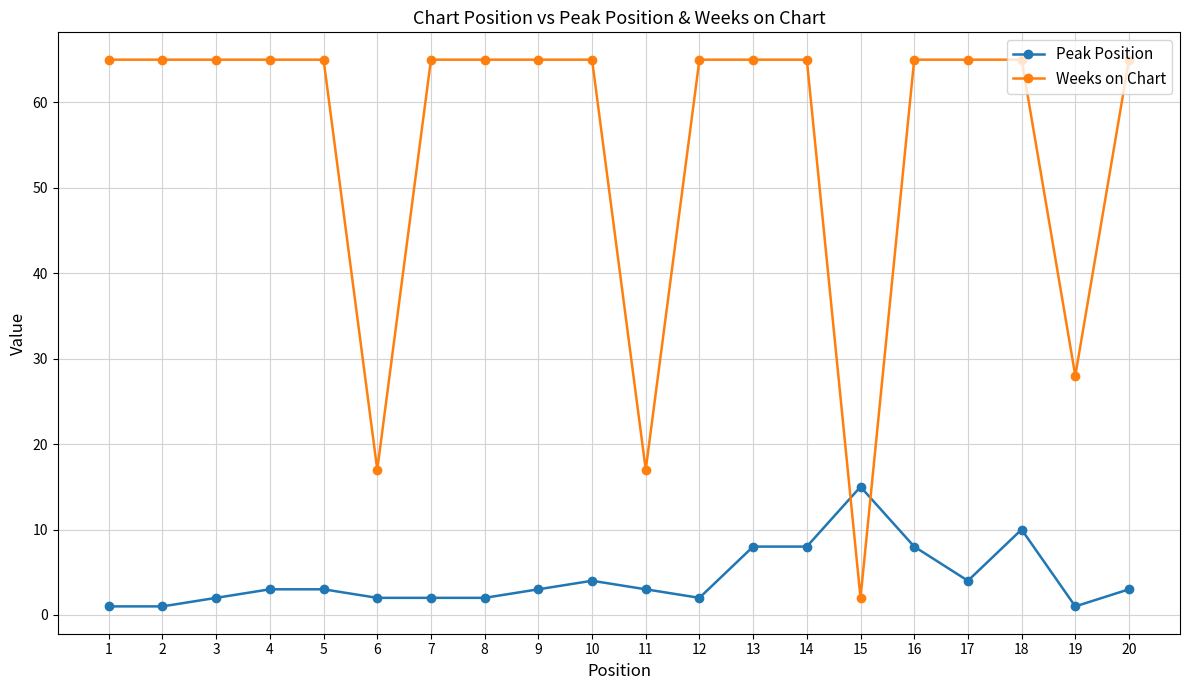

List the series in order of their overall mean, lowest first.

Peak Position, Weeks on Chart